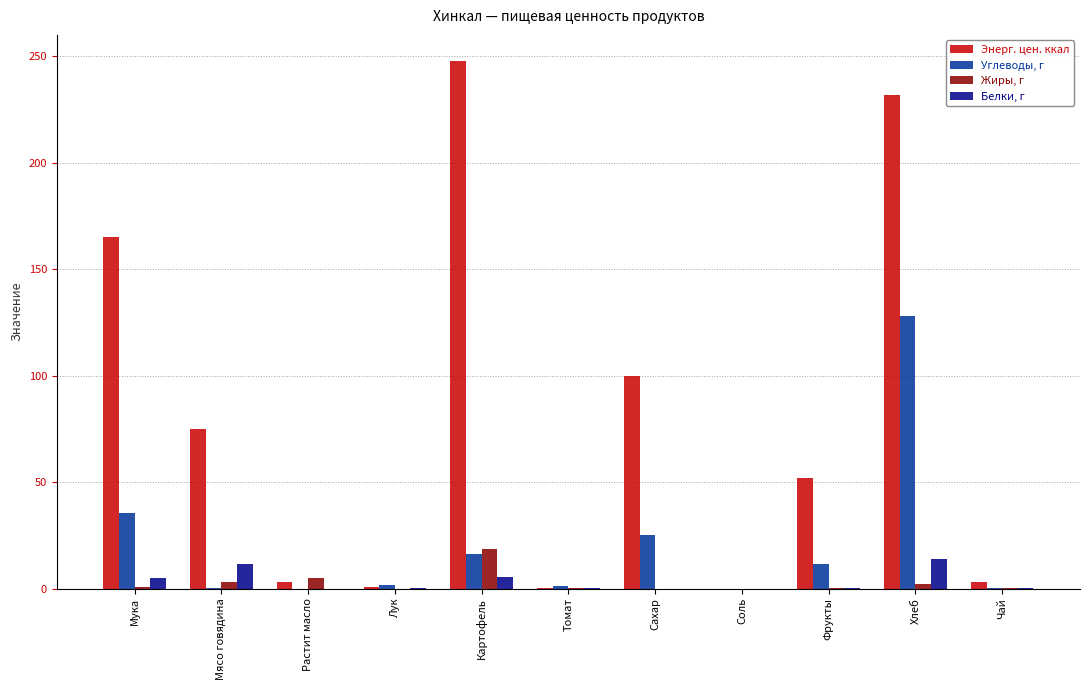

Between Мука and Картофель, which series saw the biggest shift?

Энерг. цен. ккал